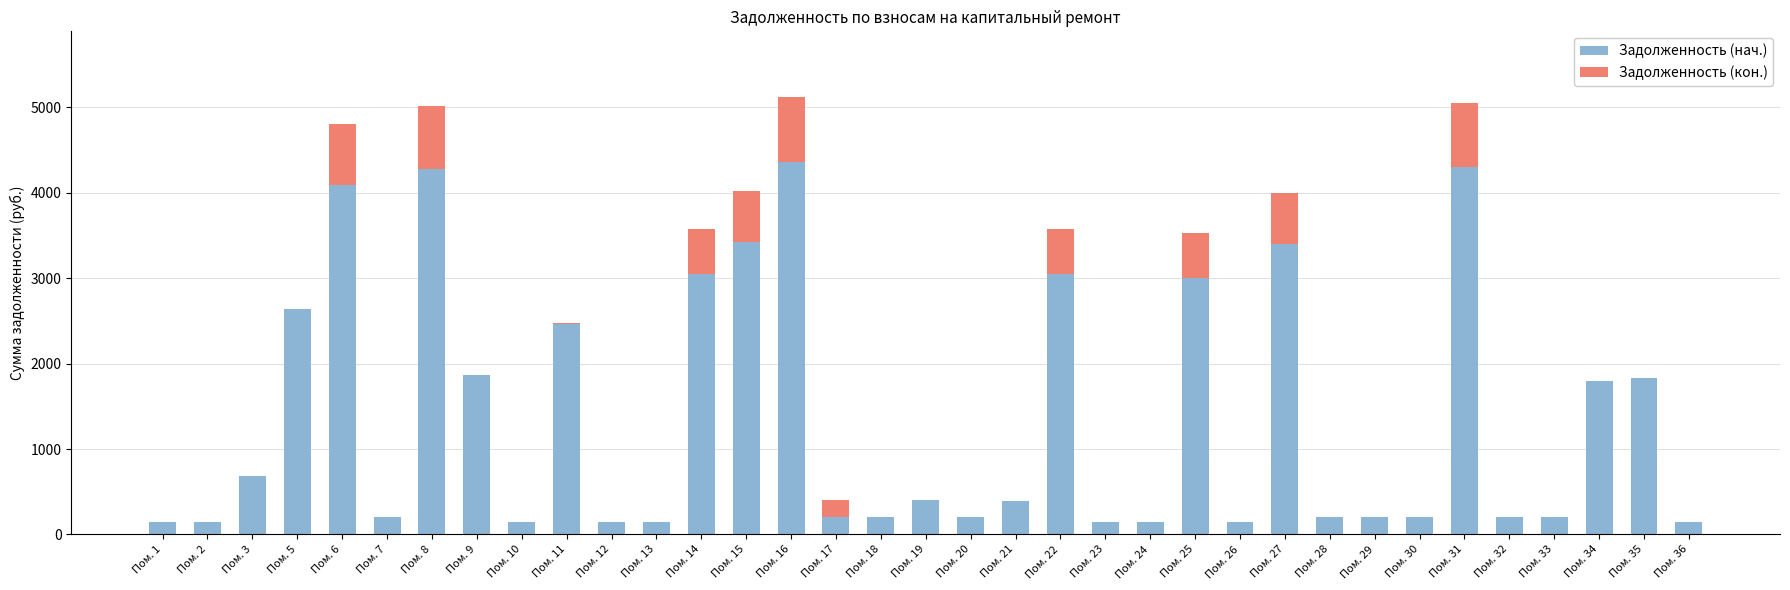

Where is Задолженность (нач.) nearest to the value 2251?

Пом. 11